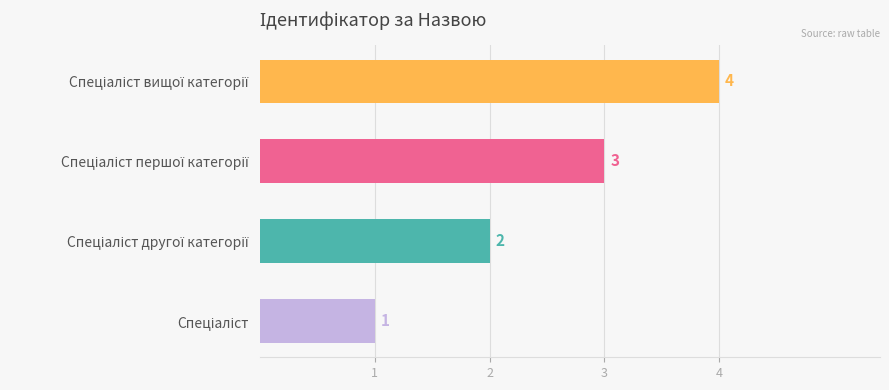

What is the sum of all values?

10